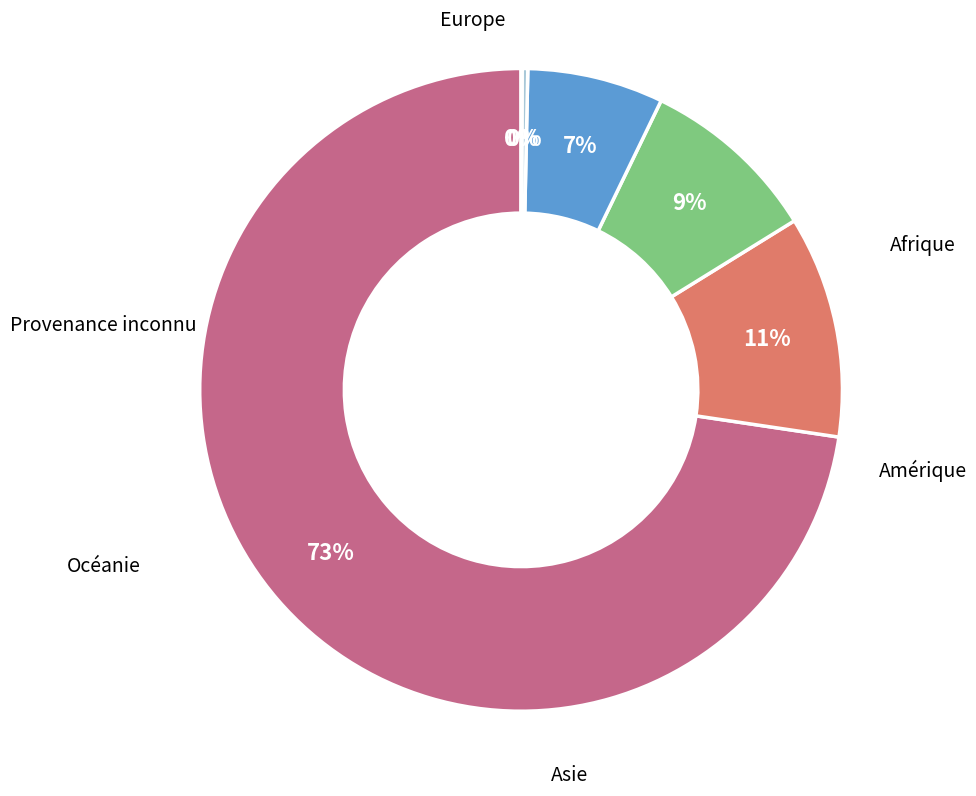

Is there any slice that represents more than half of the pie?

Yes